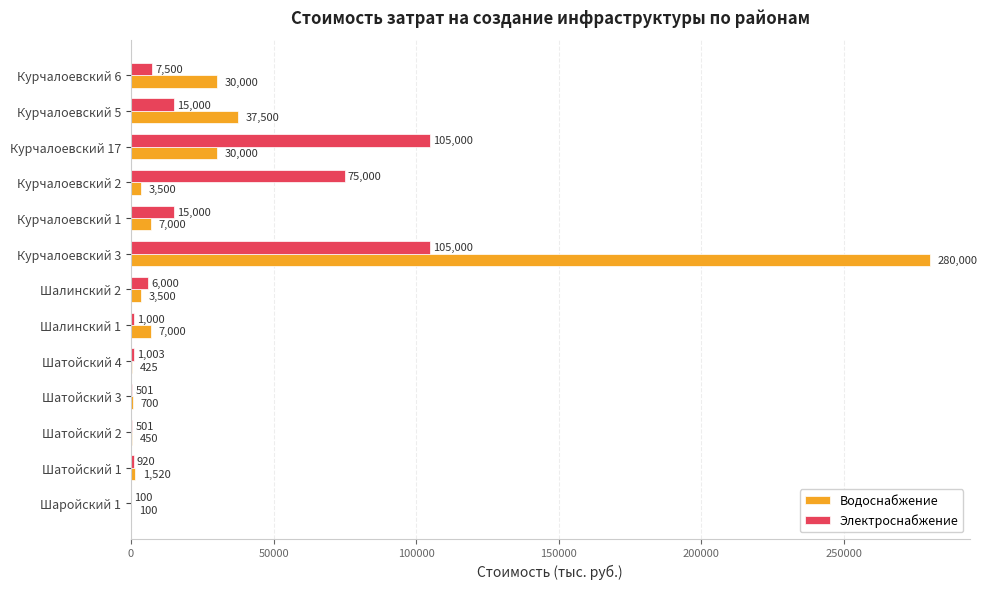

At which label is Электроснабжение closest to 52550?

Курчалоевский 2